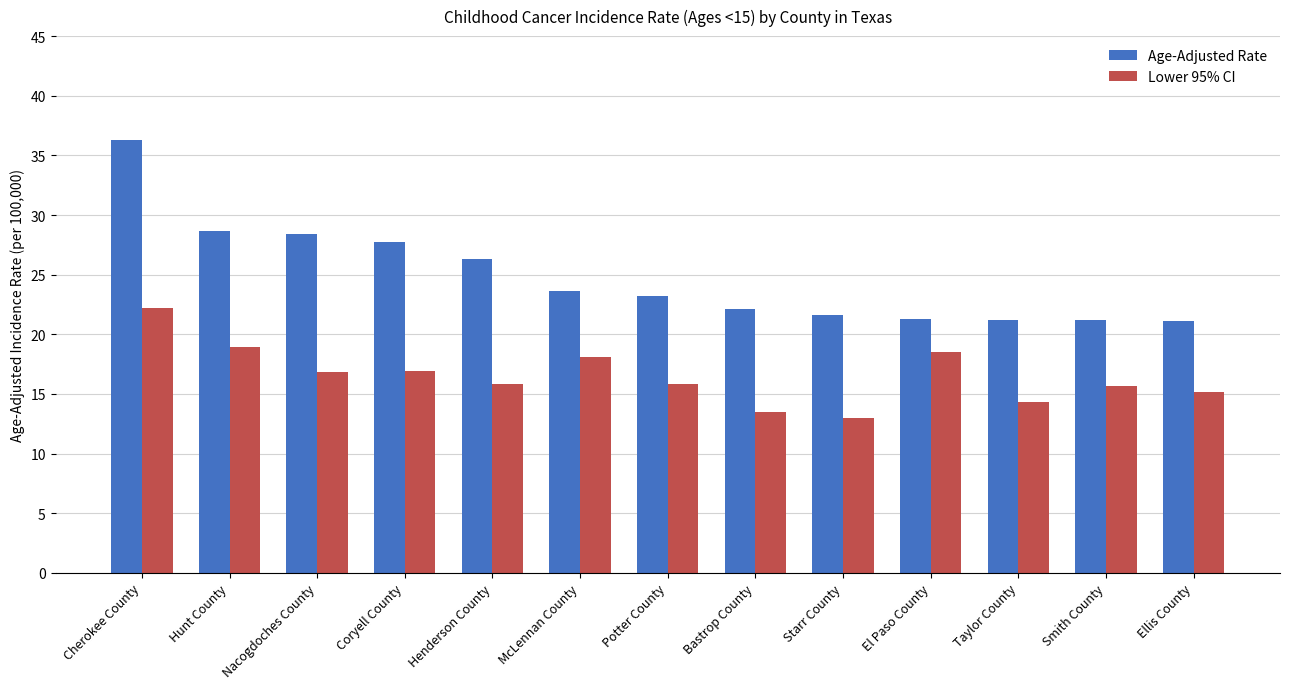

What is the difference between the highest and lowest values at Potter County?

7.4